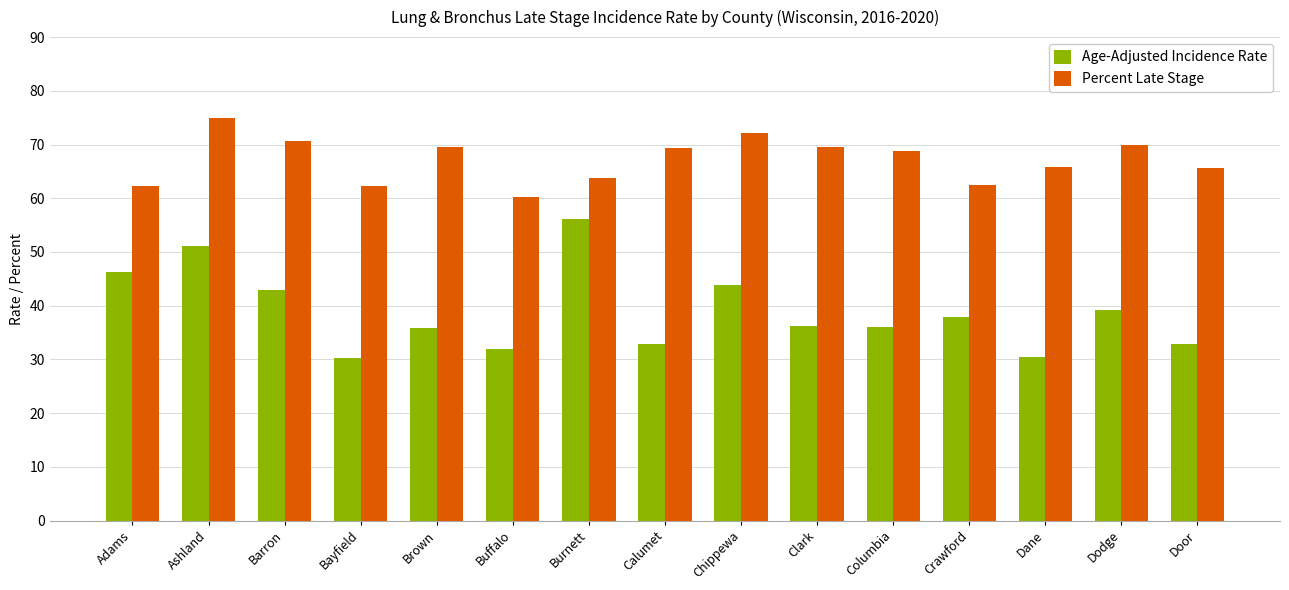

At which category is the sum across all series the highest?

Ashland